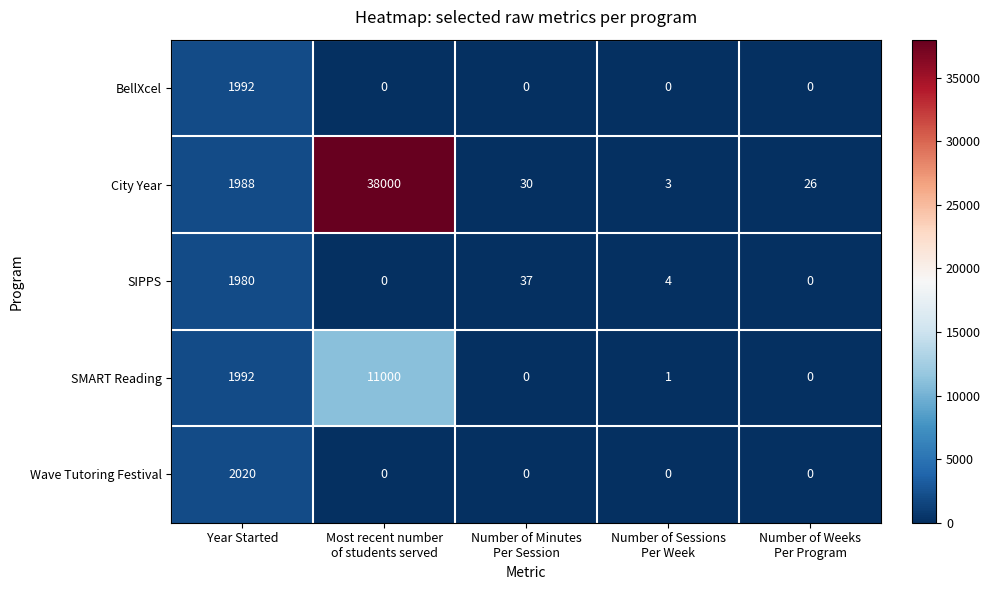

Reading left to right, list all the values displayed in this chart.

BellXcel: 1992	0	0	0	0
City Year: 1988	38000	30	3	26
SIPPS: 1980	0	37	4	0
SMART Reading: 1992	11000	0	1	0
Wave Tutoring Festival: 2020	0	0	0	0